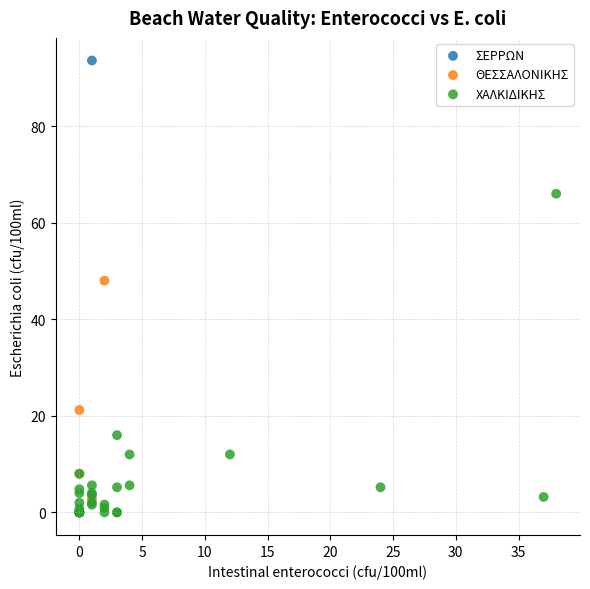

What are all the series names shown in the legend?

ΣΕΡΡΩΝ, ΘΕΣΣΑΛΟΝΙΚΗΣ, ΧΑΛΚΙΔΙΚΗΣ